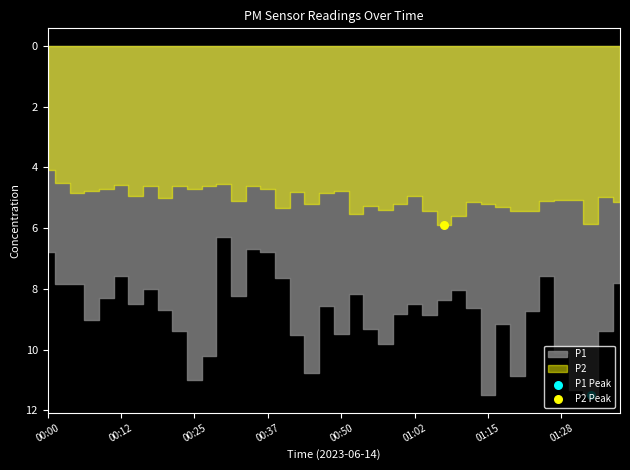

Is the value of P2 at 01:00 greater than the value of P1 at 00:52?

No